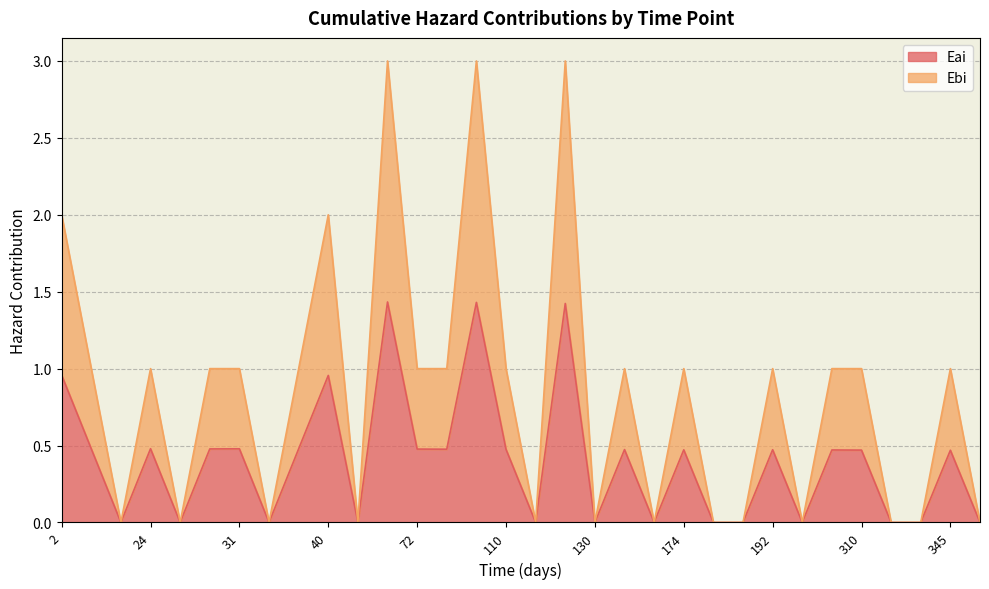

Count the number of data series in this chart.

2